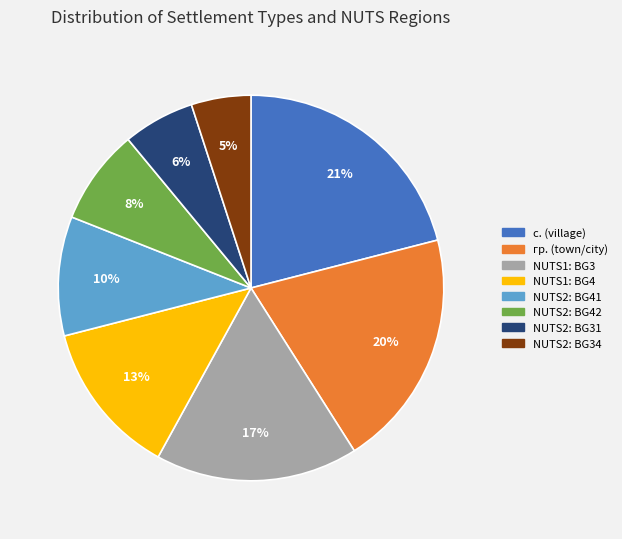

Does NUTS2: BG42 account for over 50% of the chart?

No